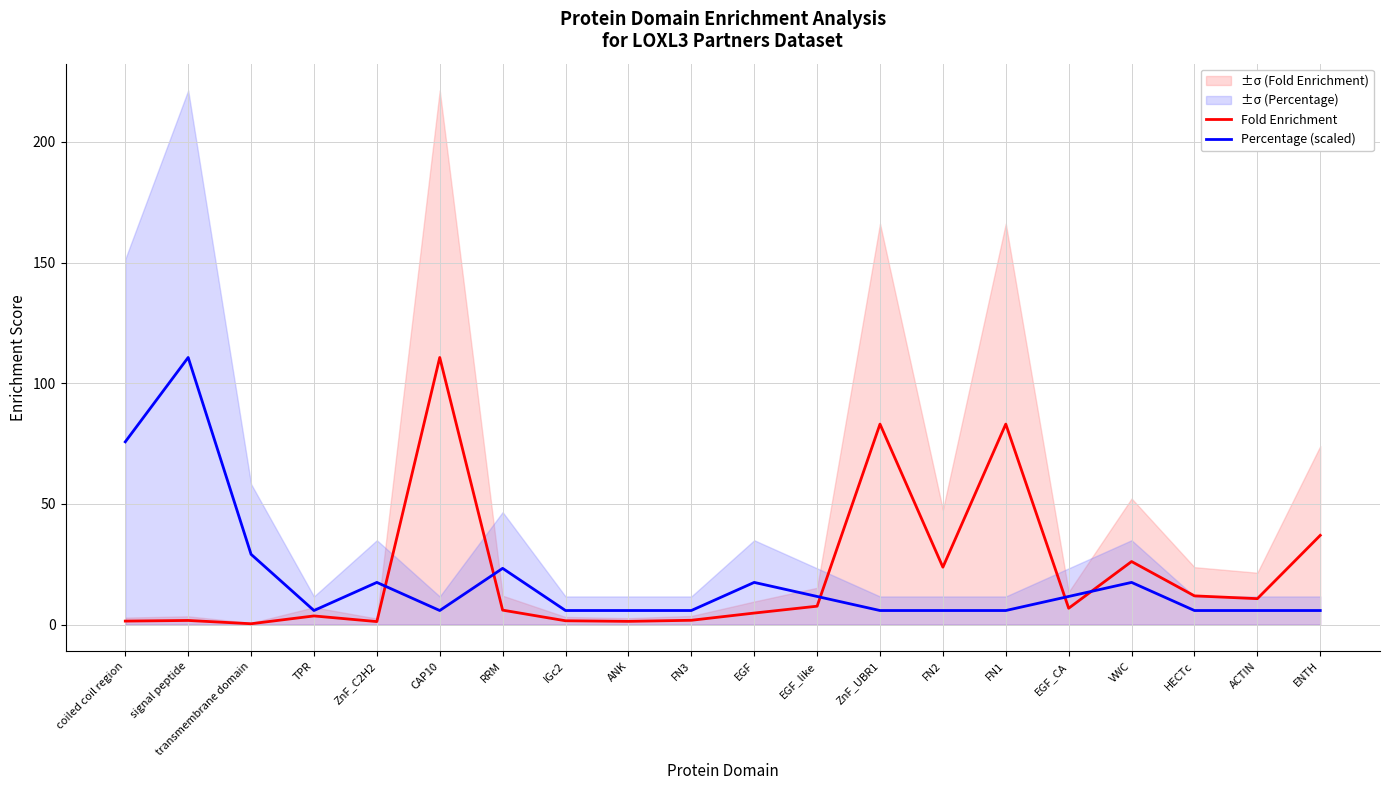

The value of Fold Enrichment at EGF_like is 11.0. True or false?

False